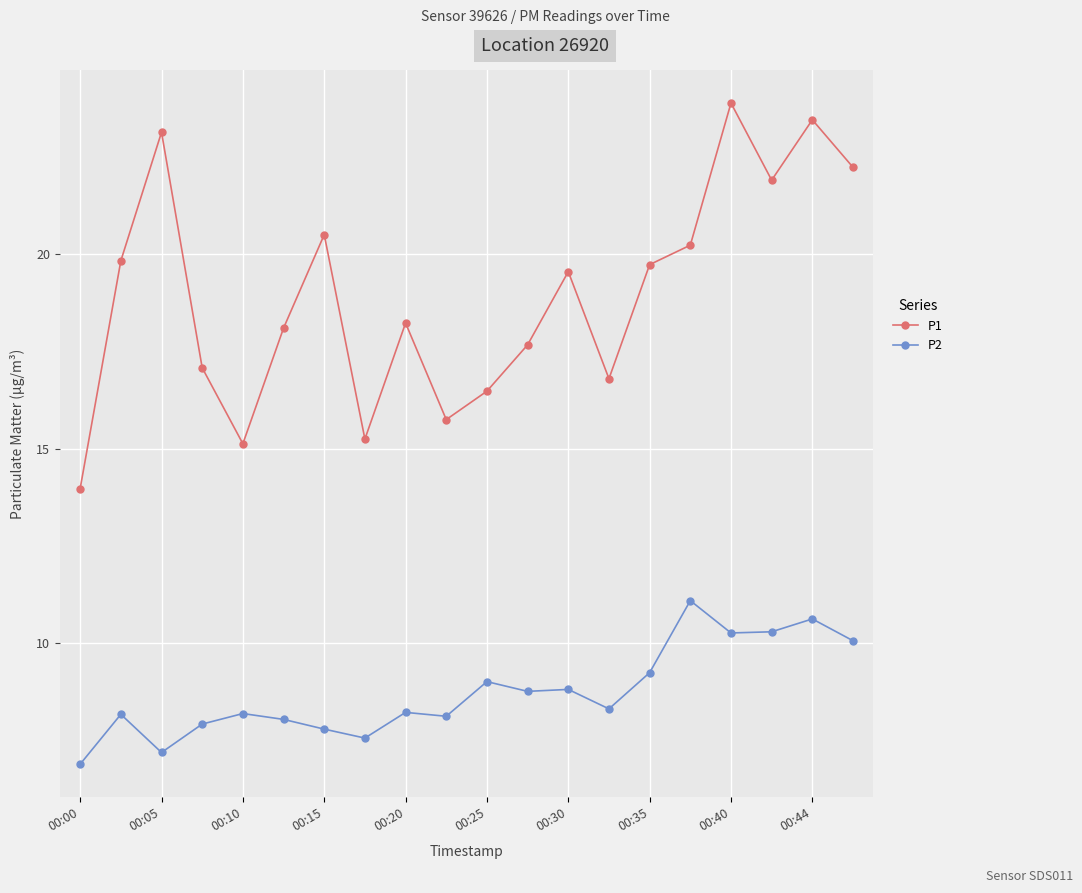

Rank the series by their average value, from highest to lowest.

P1, P2